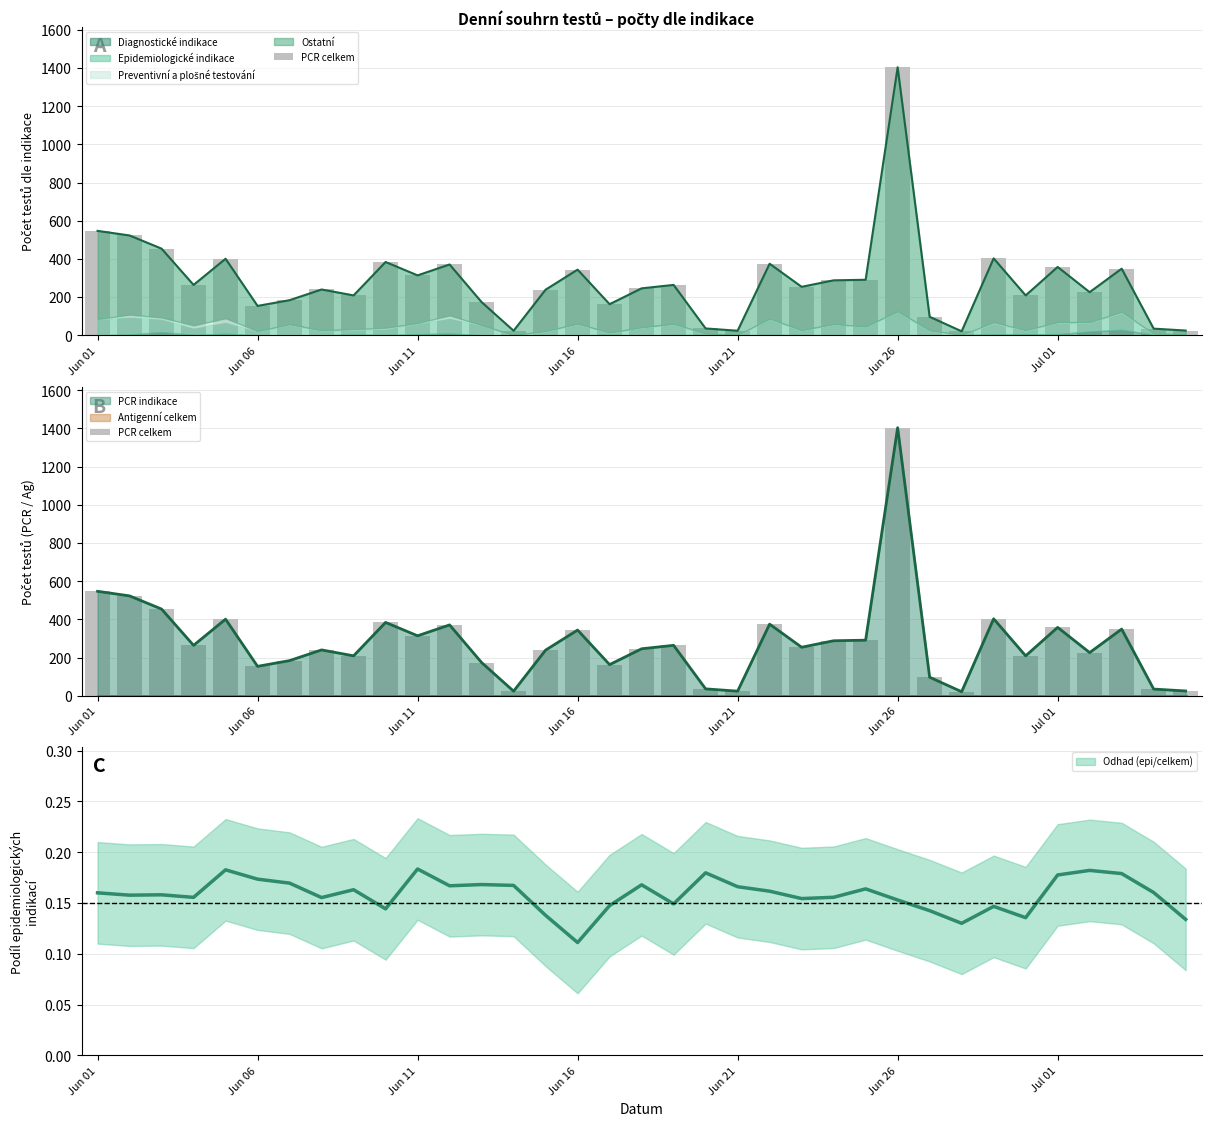

What is the difference between the values at 23 and 25?

1116